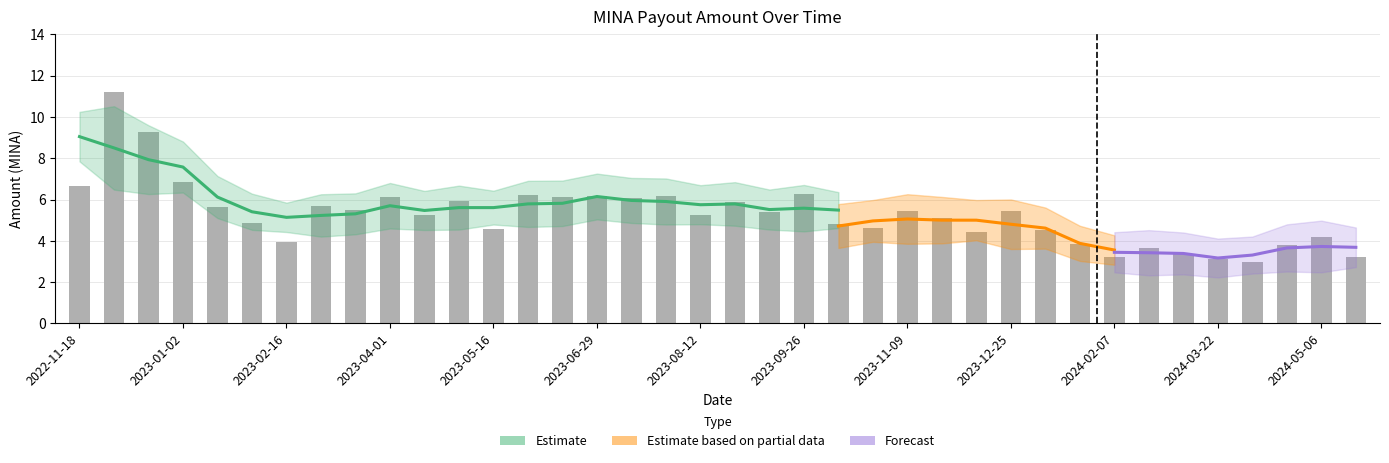

Where is the data nearest to the value 7?

2023-01-02